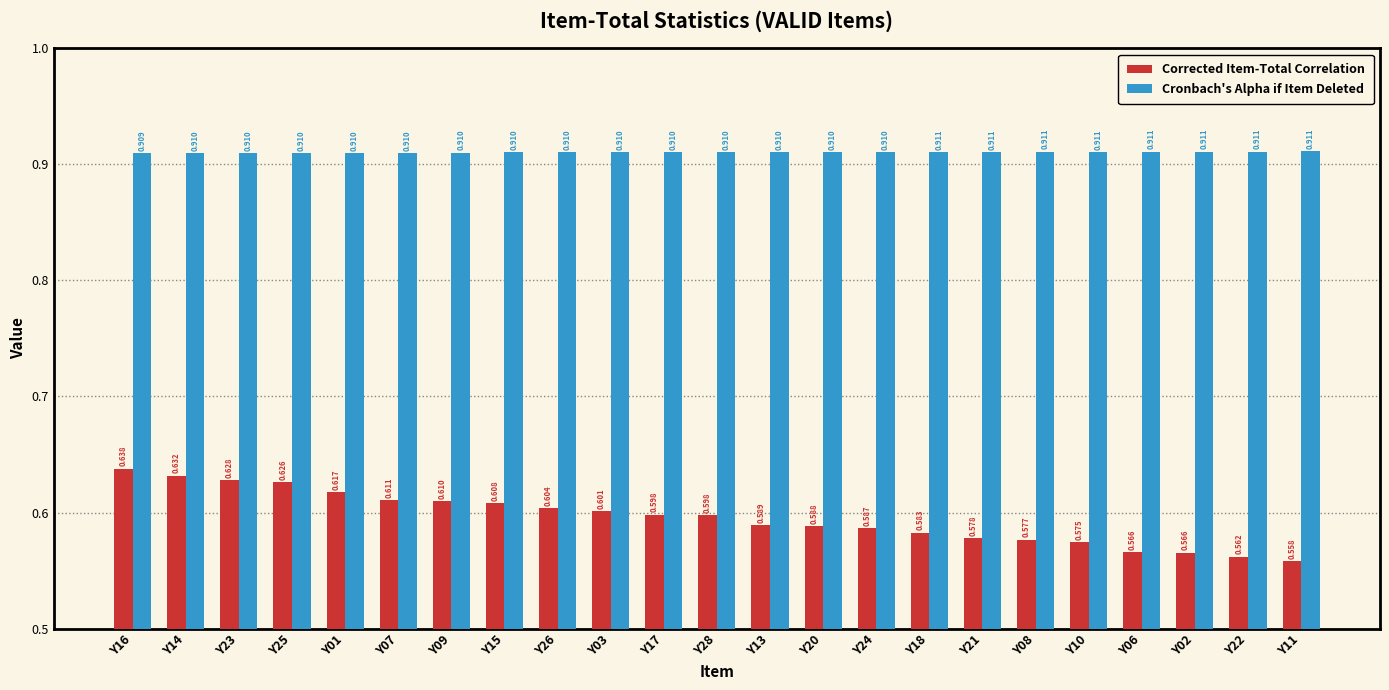

What position from the left is Y09?

7